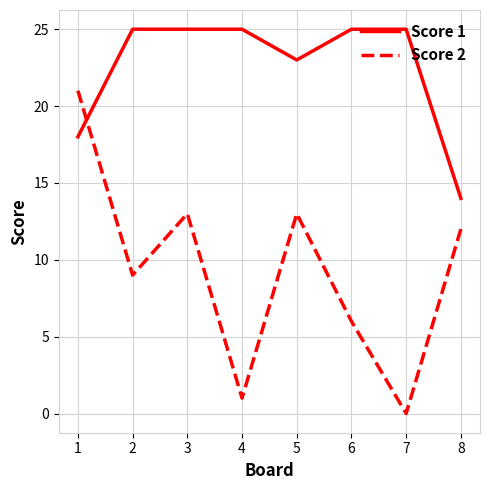

Where is Score 2 nearest to the value 10?

2